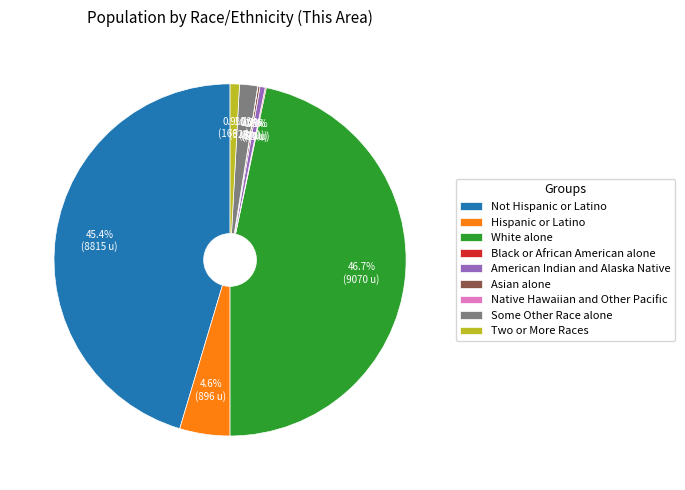

Combined, do American Indian and Alaska Native and White alone account for over 50%?

No